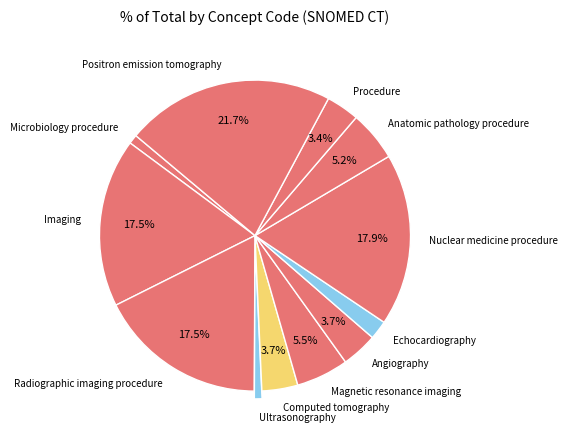

What percentage is the Anatomic pathology procedure slice, to the nearest percent?

5%